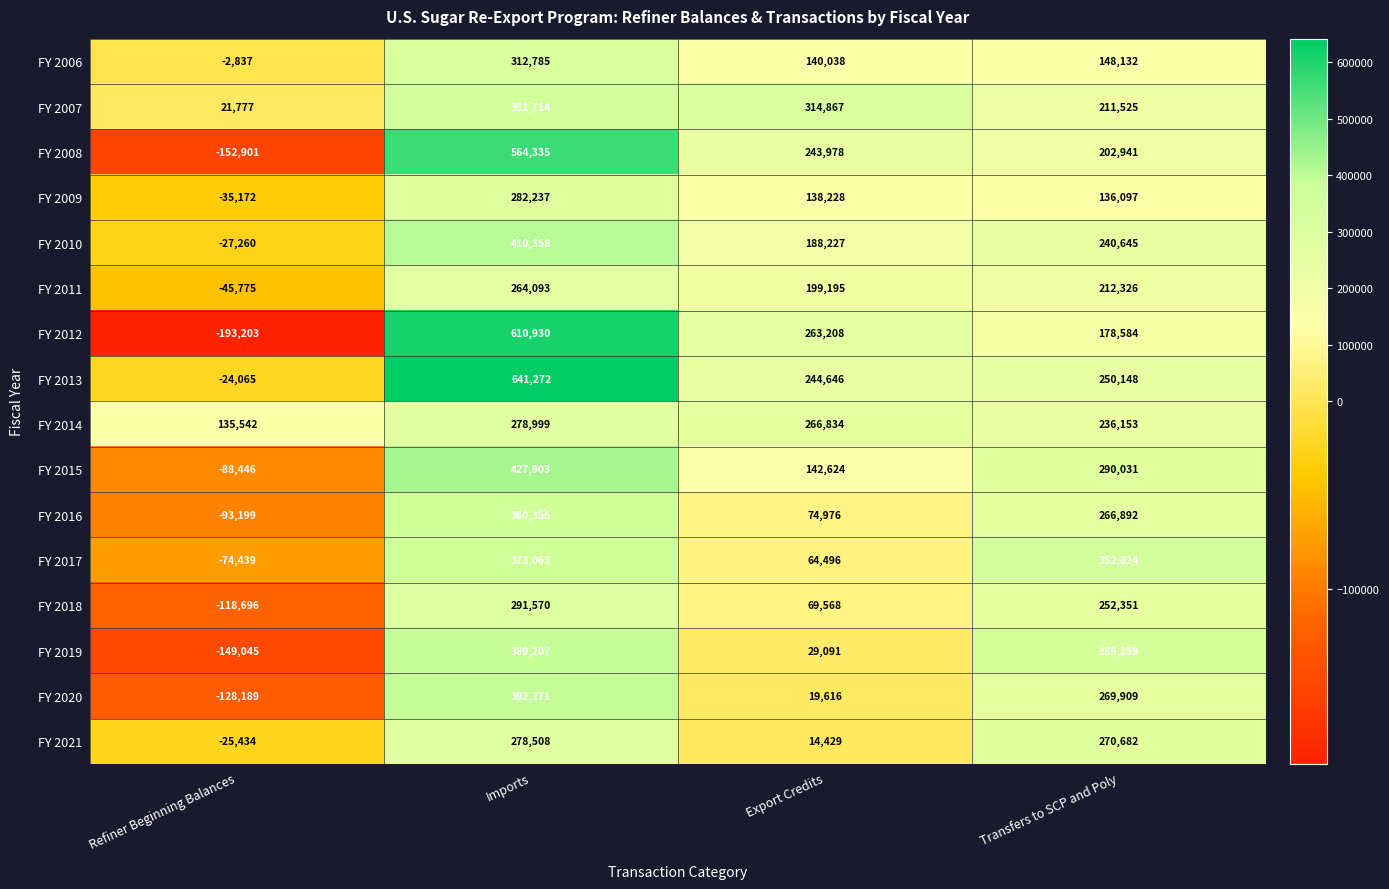

Count the number of data series in this chart.

16